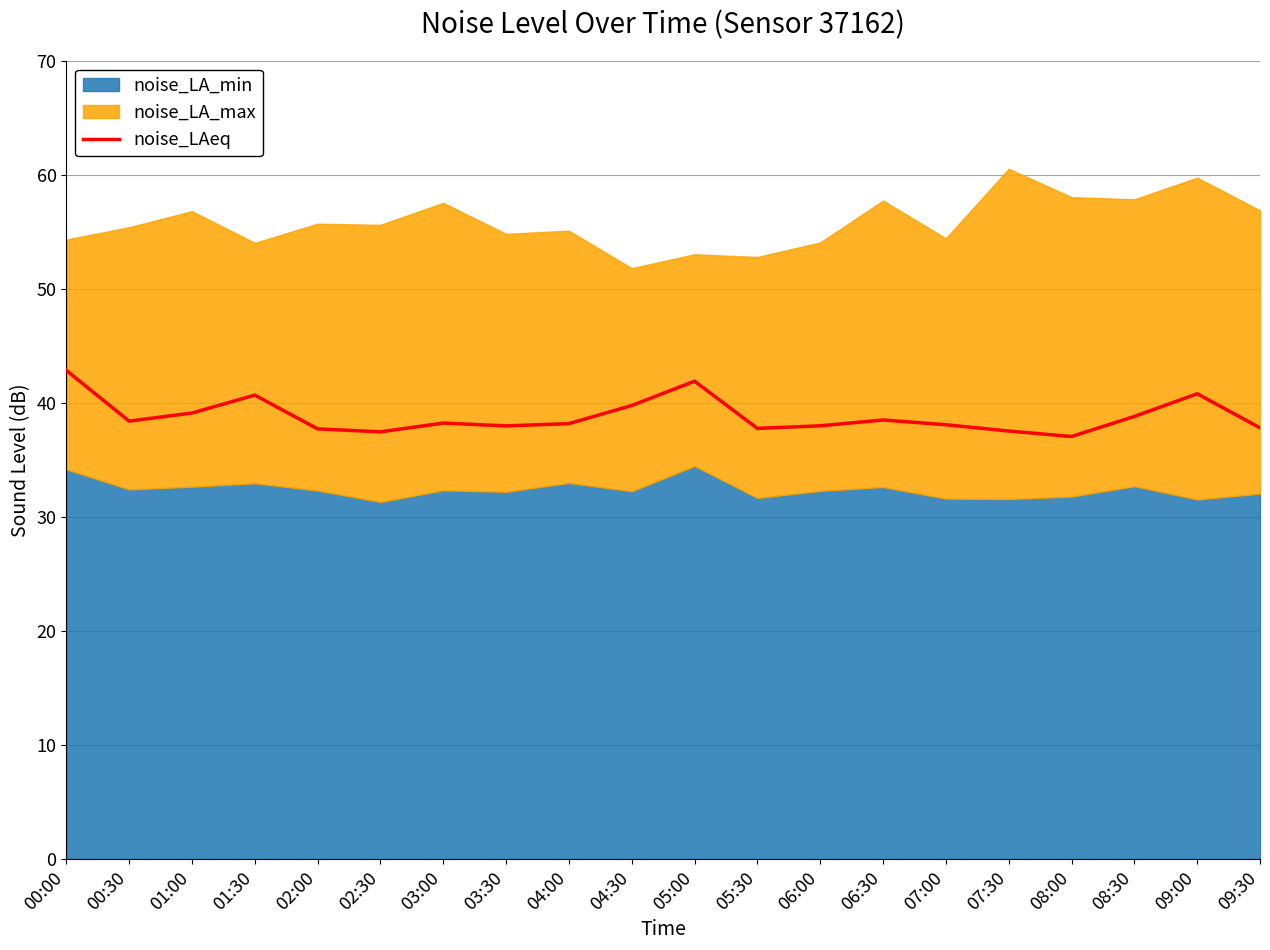

What value does the data have at 04:00?

38.2